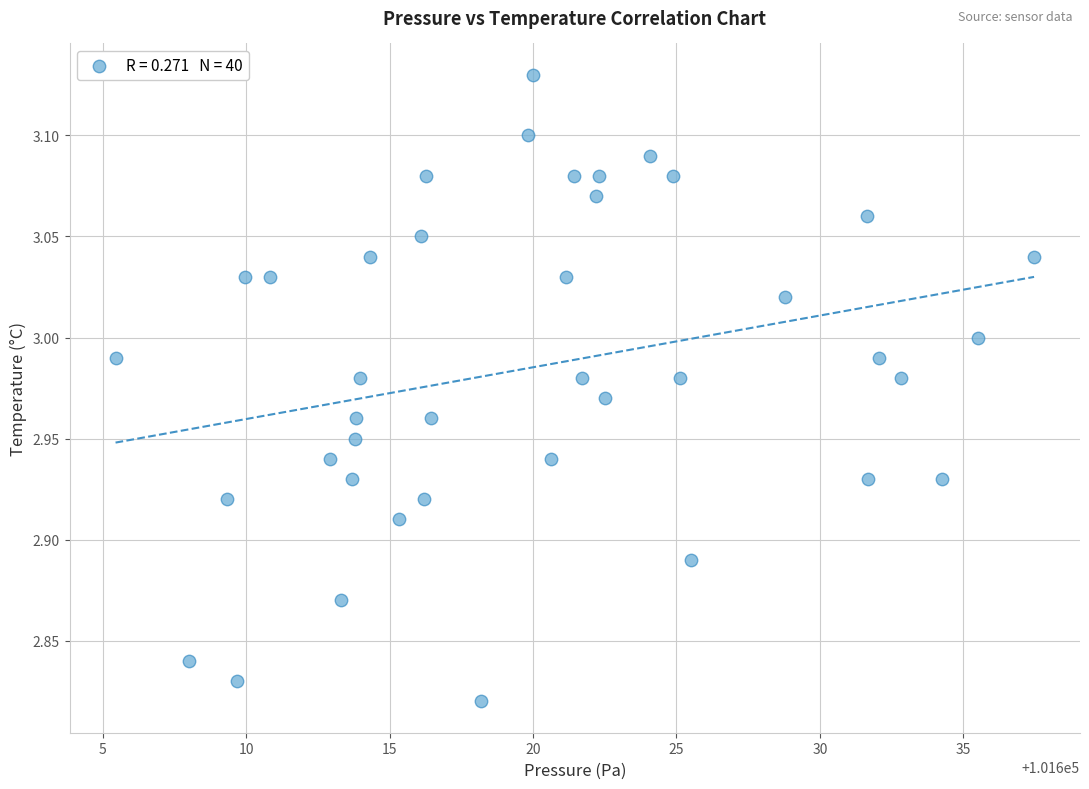

What is the range of Y values (max minus min)?

0.3